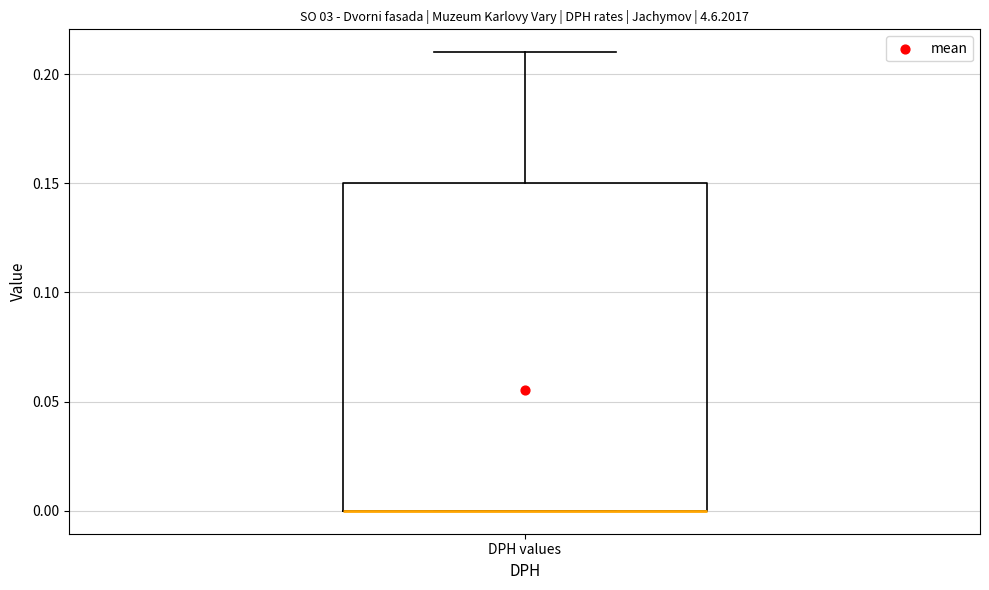

Where is the lower edge of the box for DPH values on the y-axis? The values are not printed on the chart, so give them approximately, as read against the axis.

0.00